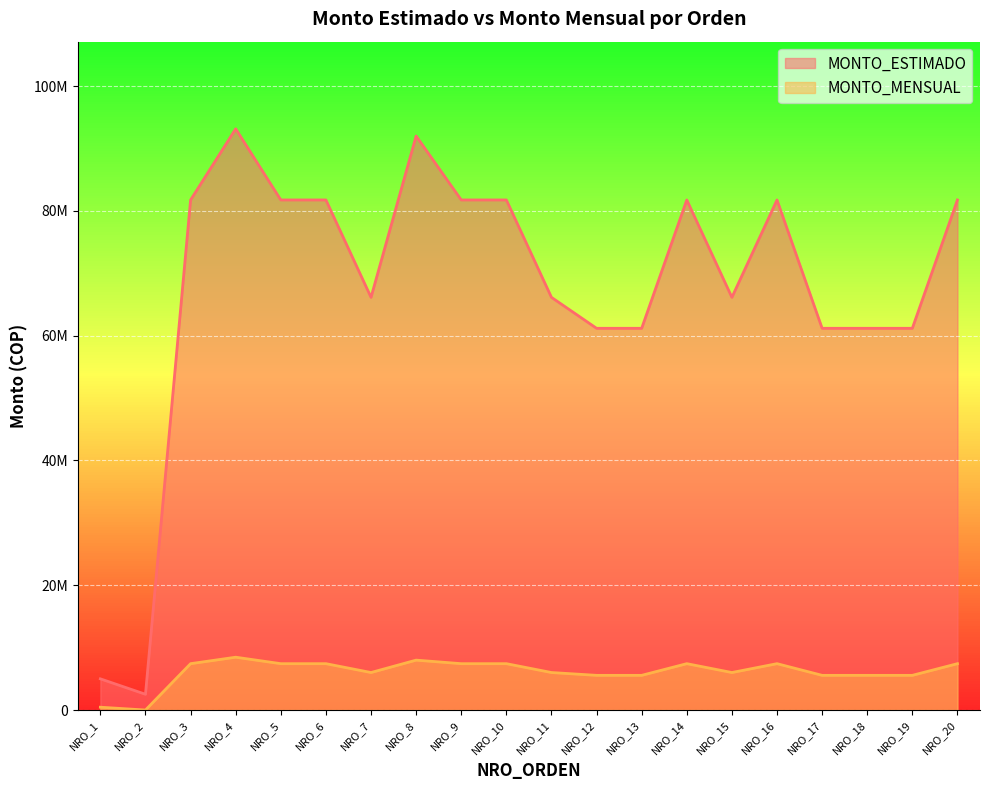

What is the average value of the MONTO_MENSUAL series?

6111377